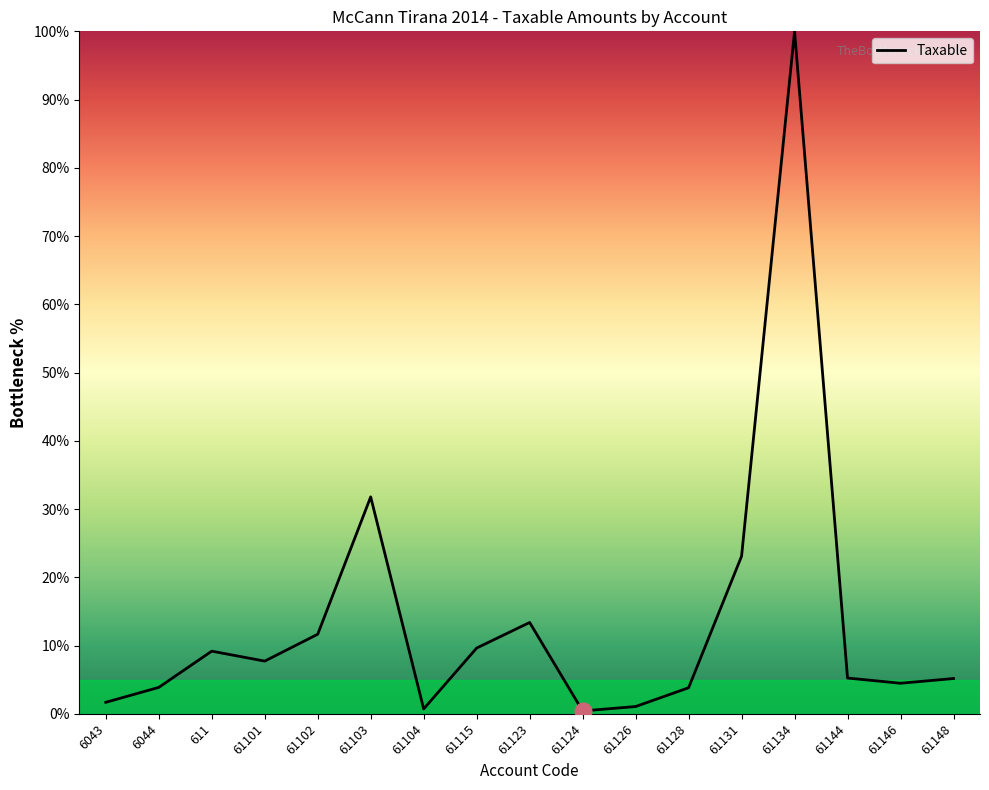

The chart shows a value of 3.8 at 61128. True or false?

True